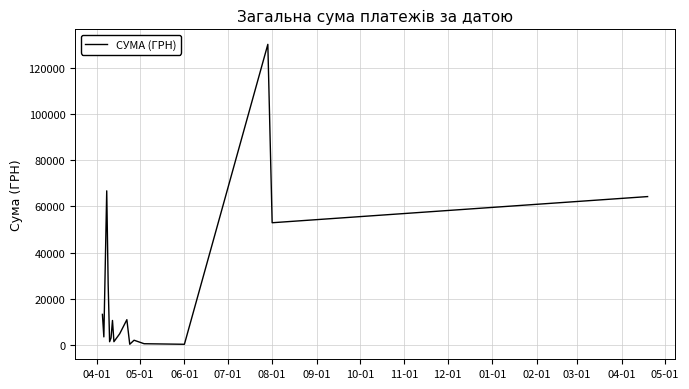

What is the difference between the maximum and minimum values?

130203.7